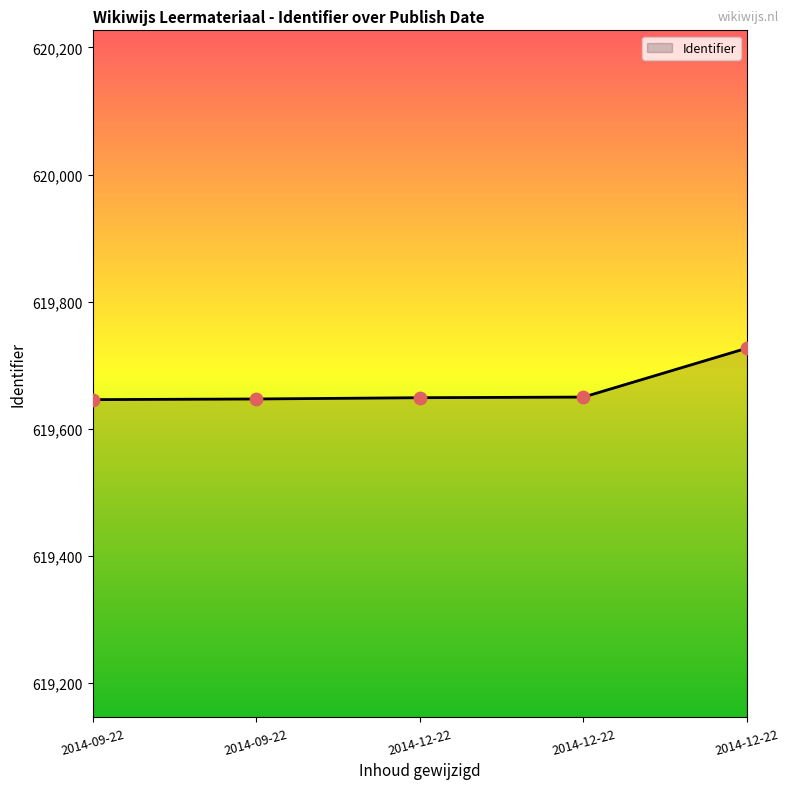

What is the ratio of the value at 2014-12-22 to the value at 2014-12-22?

1.0